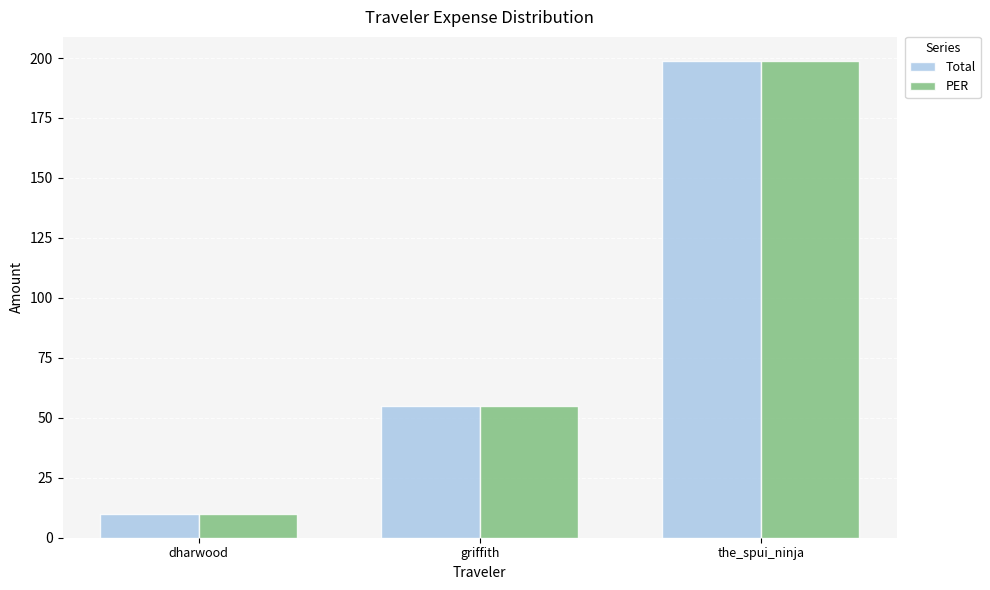

What is the highest value of the Total series?

198.9